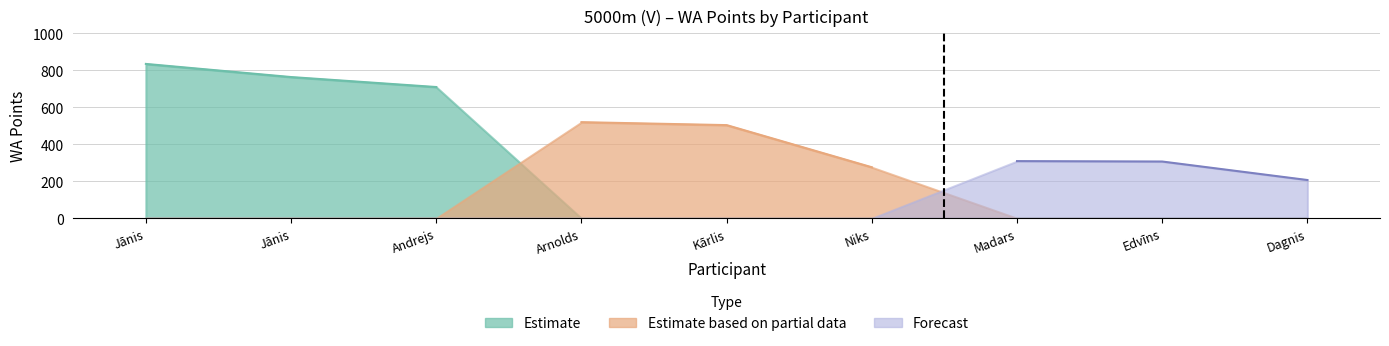

Which has a higher value, Arnolds Āriņš or Jānis Višķers?

Jānis Višķers